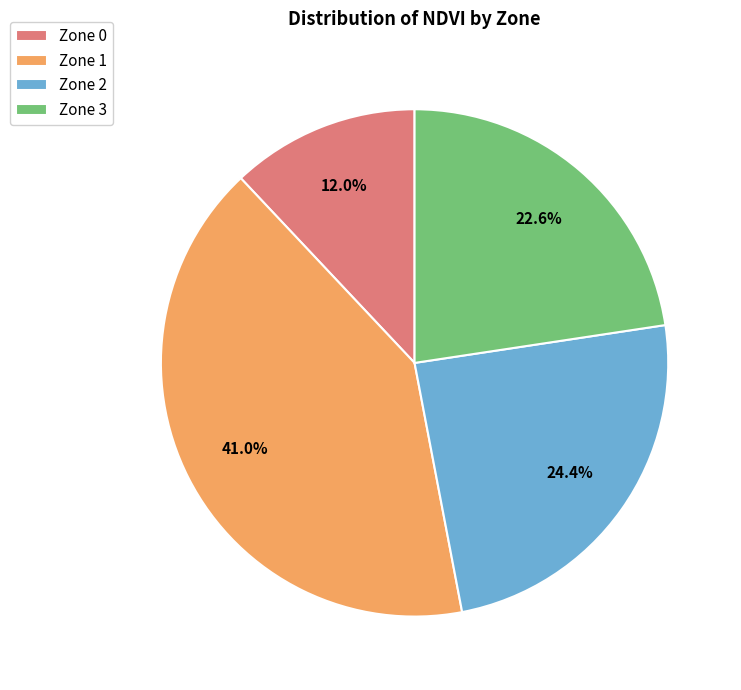

Between Zone 0 and Zone 3, which is larger?

Zone 3